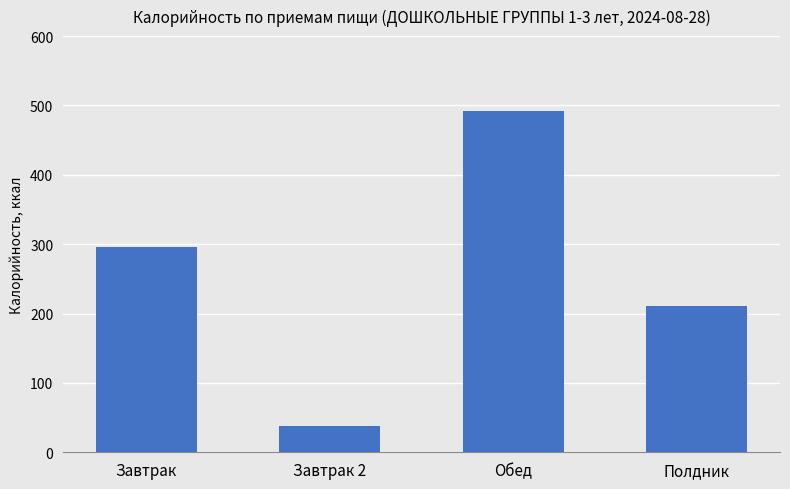

Reading right to left, what are all the values shown in this chart?

Полдник=210.3	Обед=492.5	Завтрак 2=38.0	Завтрак=295.3